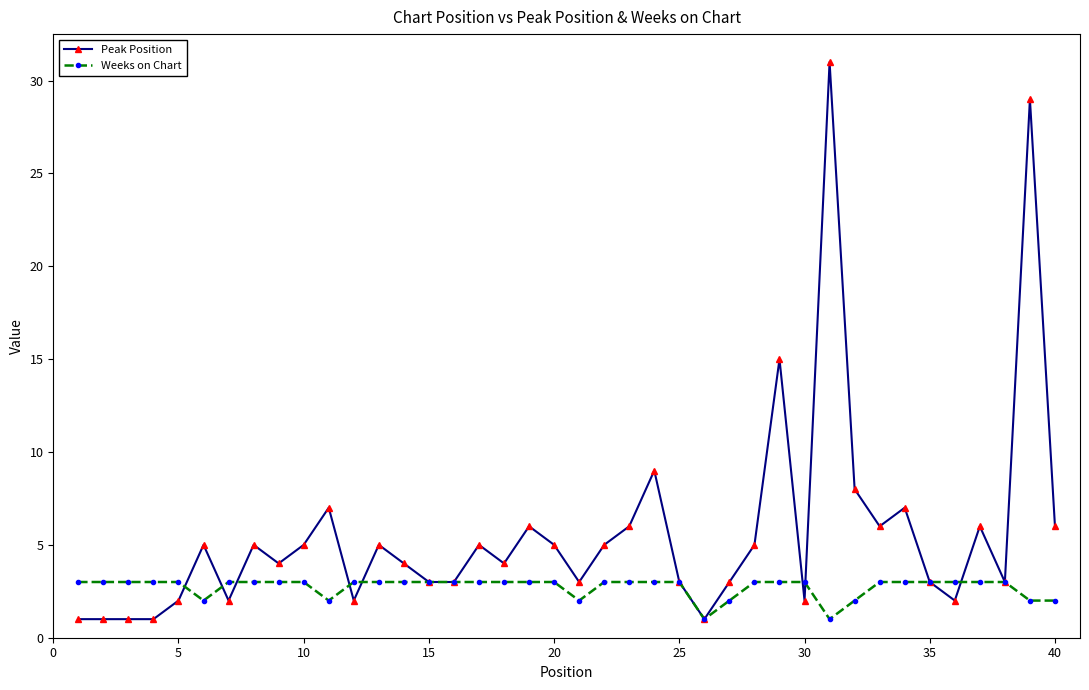

What is the value of the Peak Position point at the 40th from the left?

6